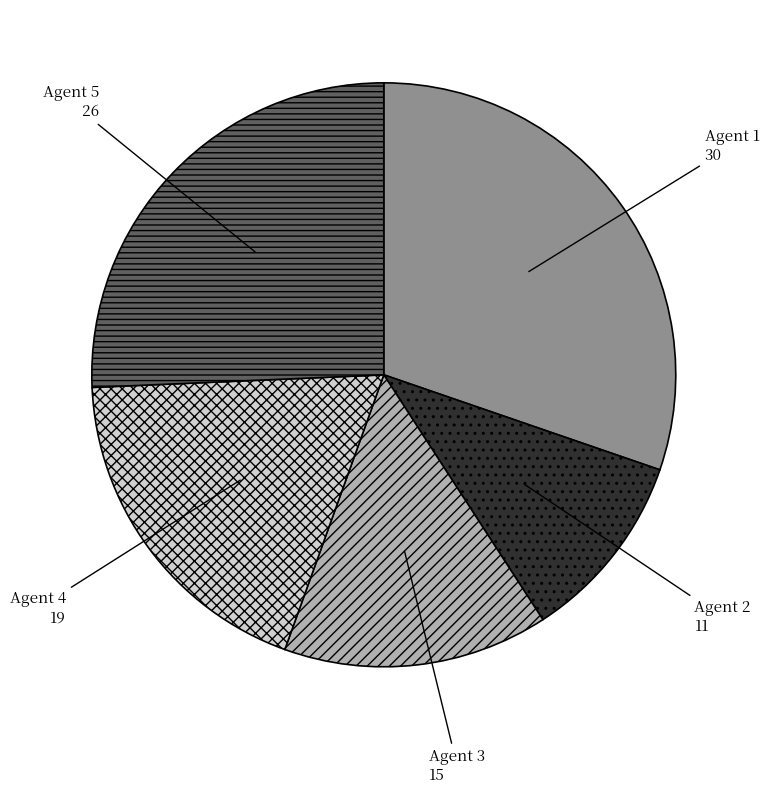

What is the largest slice in the pie chart?

Agent 1